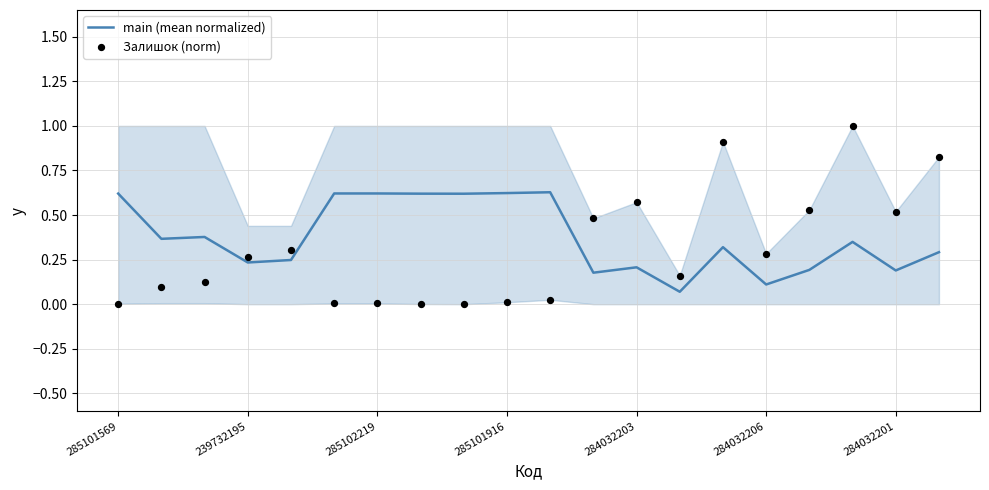

Which series has the largest total across all categories?

main (mean normalized)